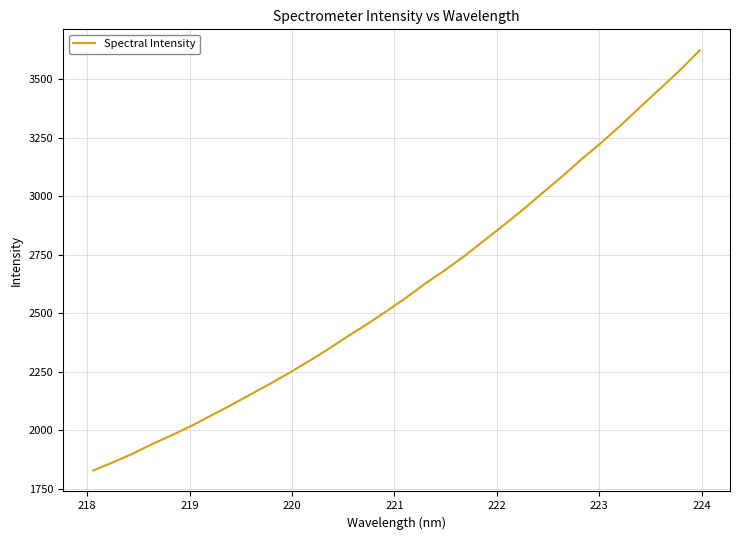

Reading left to right, extract all data points from this chart.

1828.5	1863.2	1899.8	1940.9	1978.9	2018.7	2062.7	2106.3	2152.2	2197.7	2245.3	2295.1	2346.9	2402.3	2454.7	2510.6	2568.2	2629.9	2686.5	2747.5	2813.3	2878.9	2946.5	3017.5	3088.2	3162.2	3232.1	3306.8	3385.7	3462.2	3540.2	3624.3